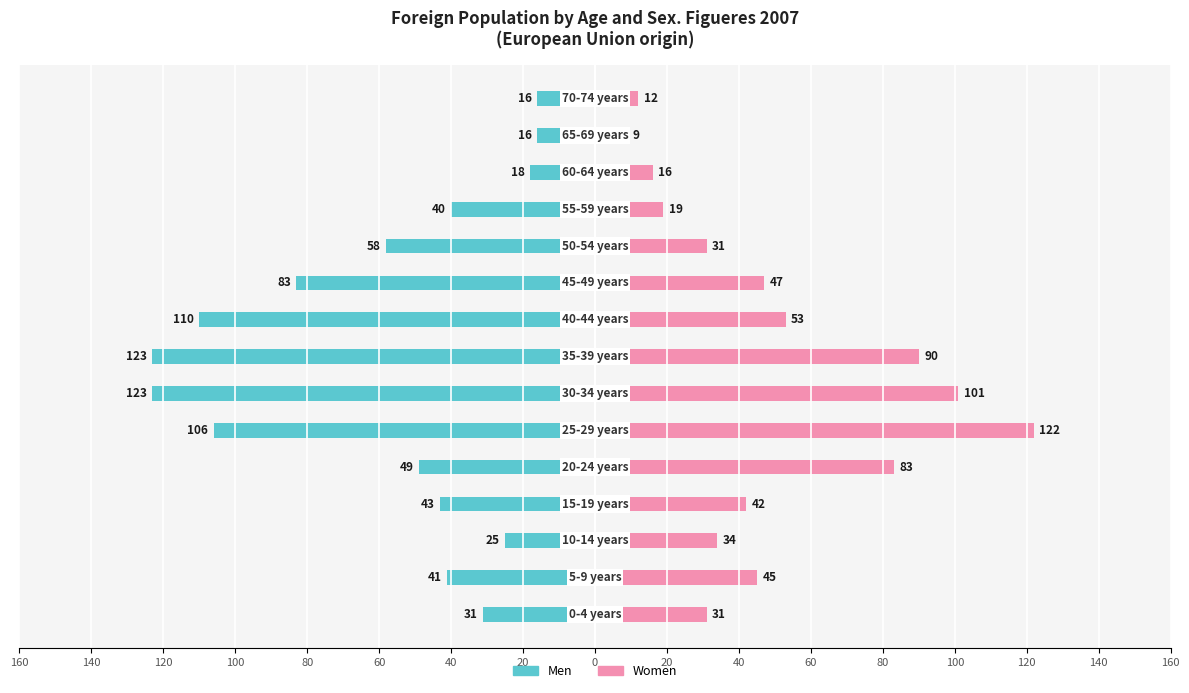

What are all the series names shown in the legend?

Men, Women